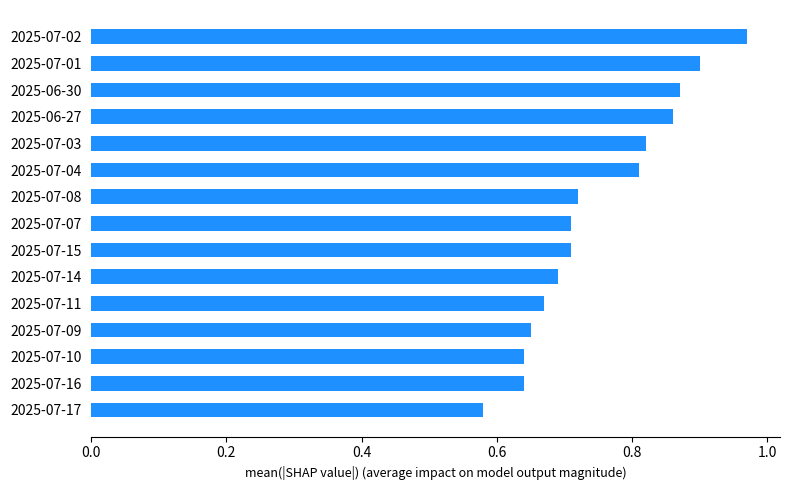

At which category does the chart reach its minimum across all series?

2025-07-17